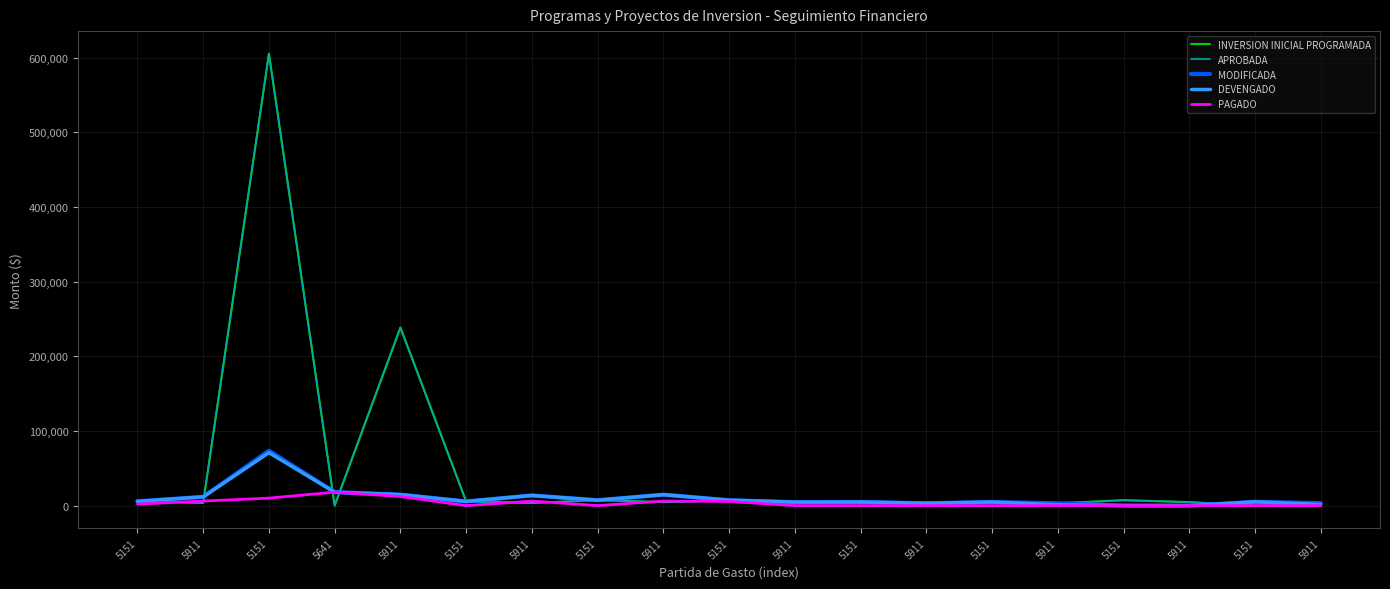

What is the value of the DEVENGADO point at the 8th from the left?

5712.0